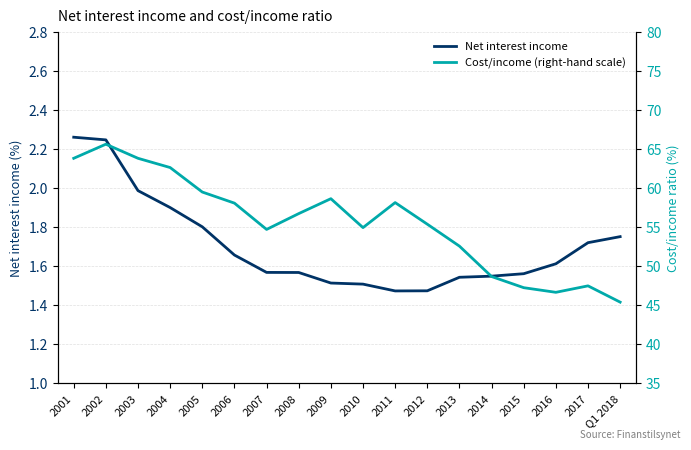

Which label corresponds to the smallest value in the chart?

2011